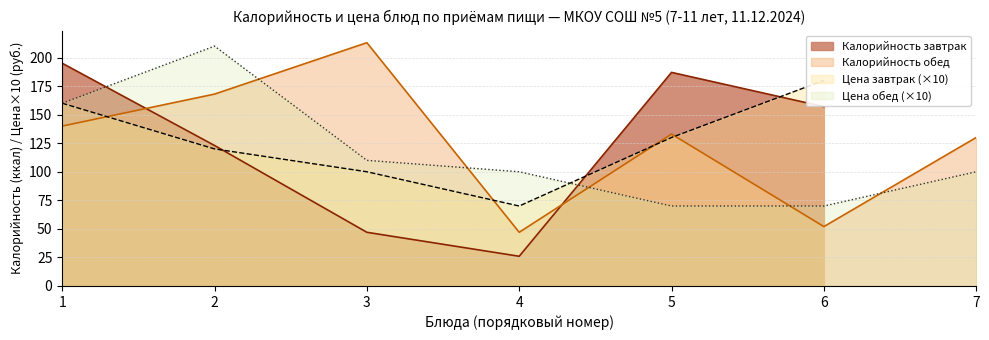

What is the maximum value for Калорийность обед?

213